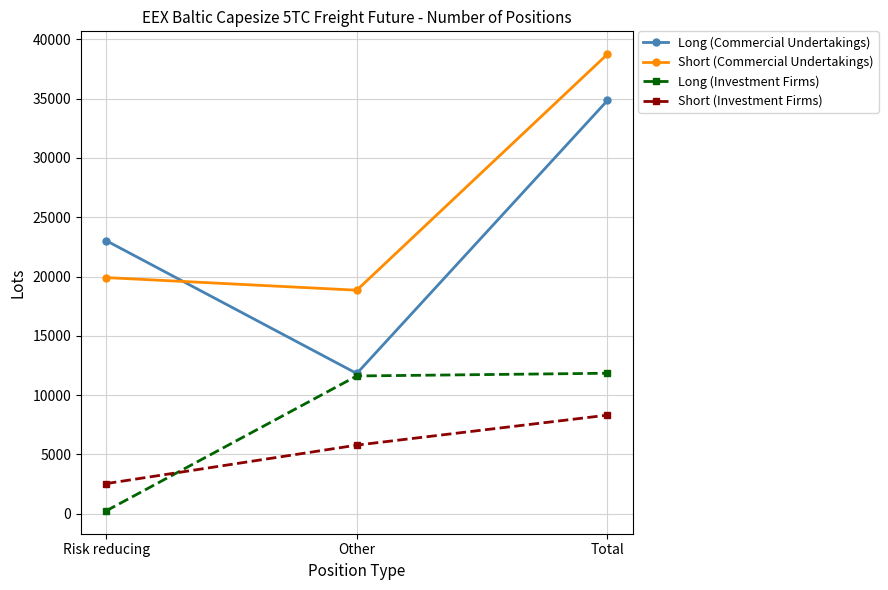

At which category does the chart reach its peak across all series?

Total